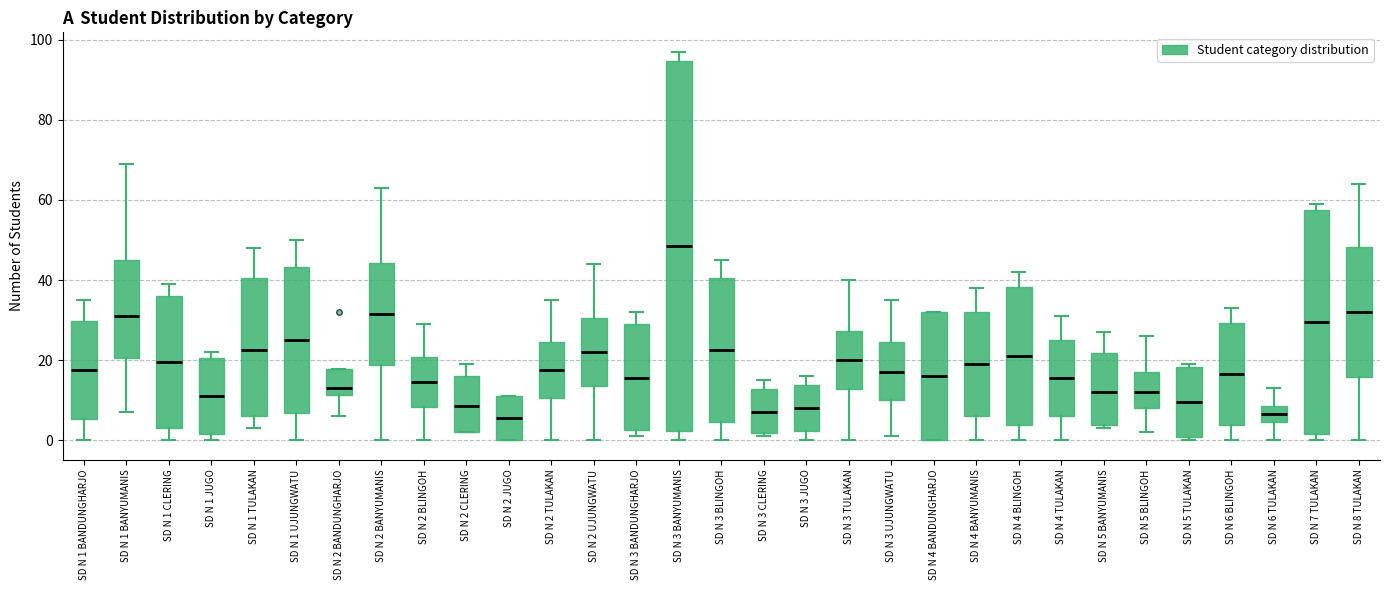

Where is the lower edge of the box for SD N 1 BANDUNGHARJO on the y-axis? The values are not printed on the chart, so give them approximately, as read against the axis.

6